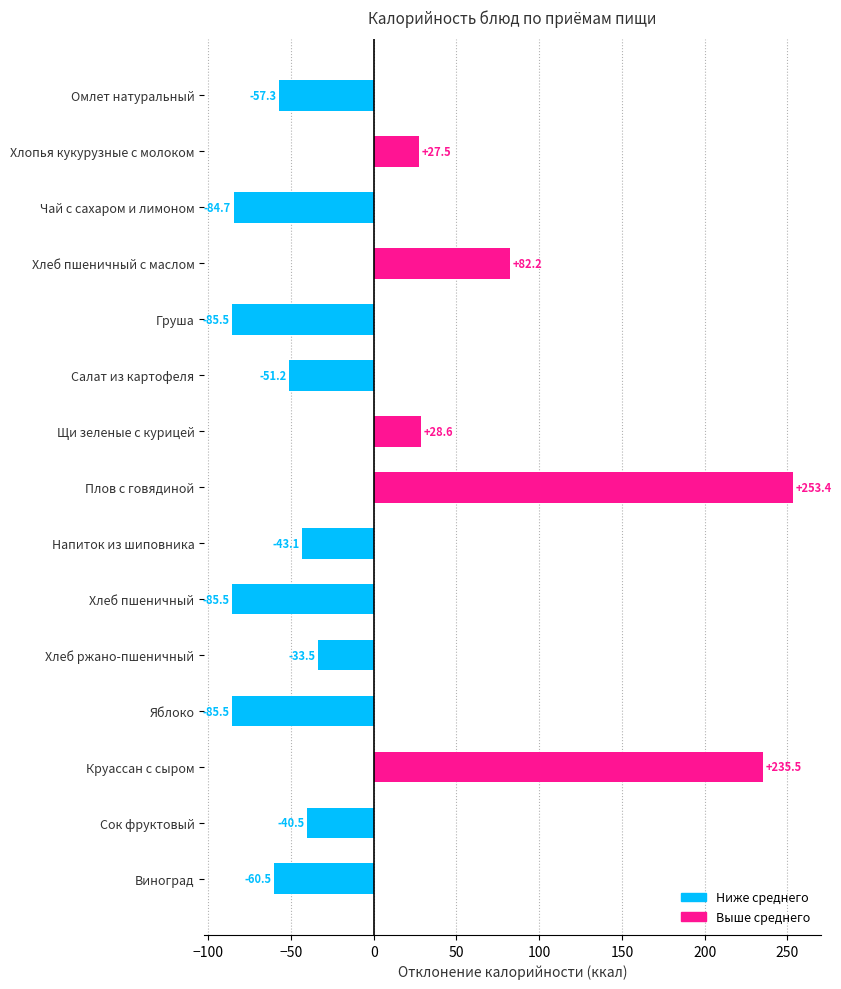

What is the sum of the values at Груша and Салат из картофеля?

-136.7